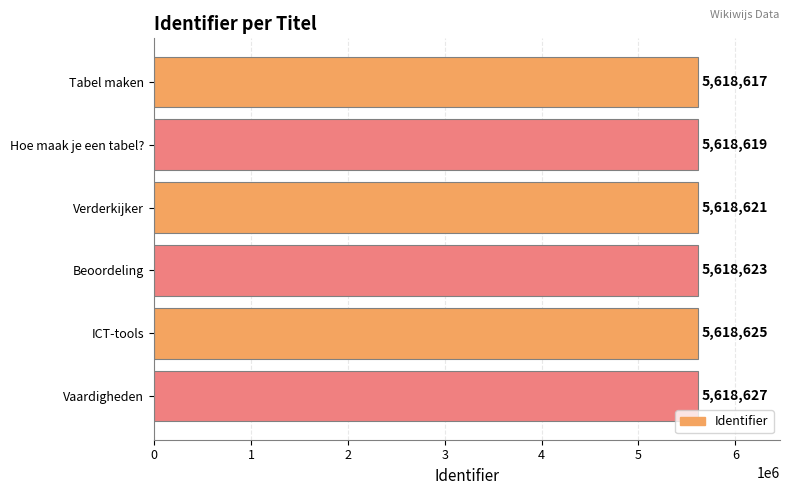

What is the change in value from Hoe maak je een tabel? to Beoordeling?

+4